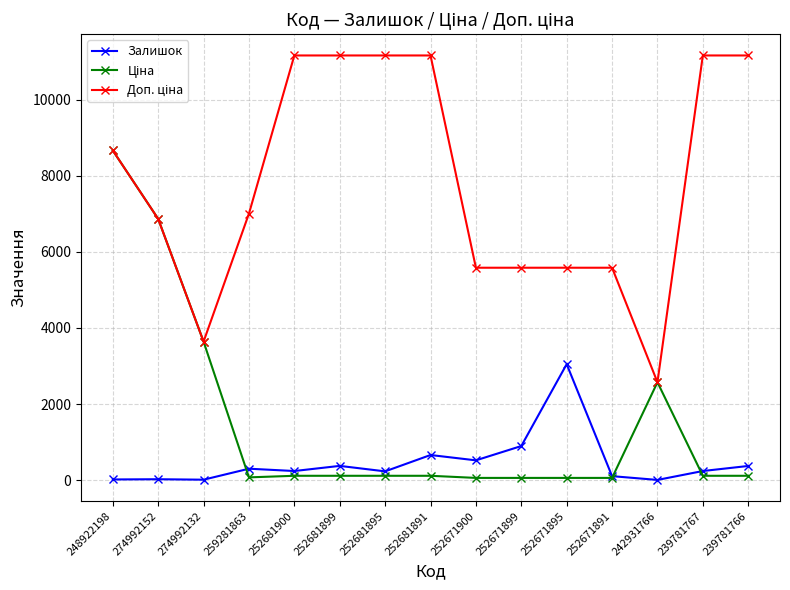

The Залишок series shows 237.0 at 252681900. True or false?

True